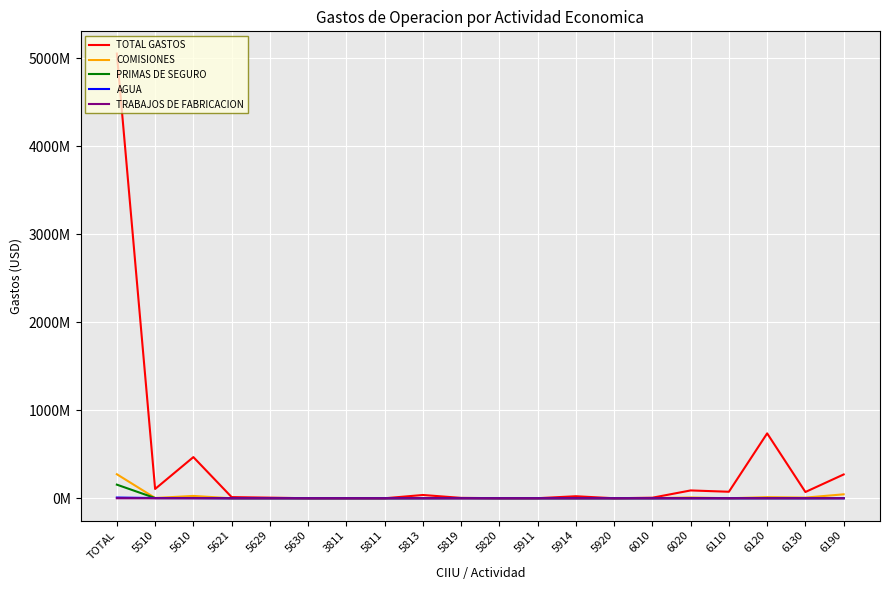

What is the spread (max minus min) of values at 6190?

270873973